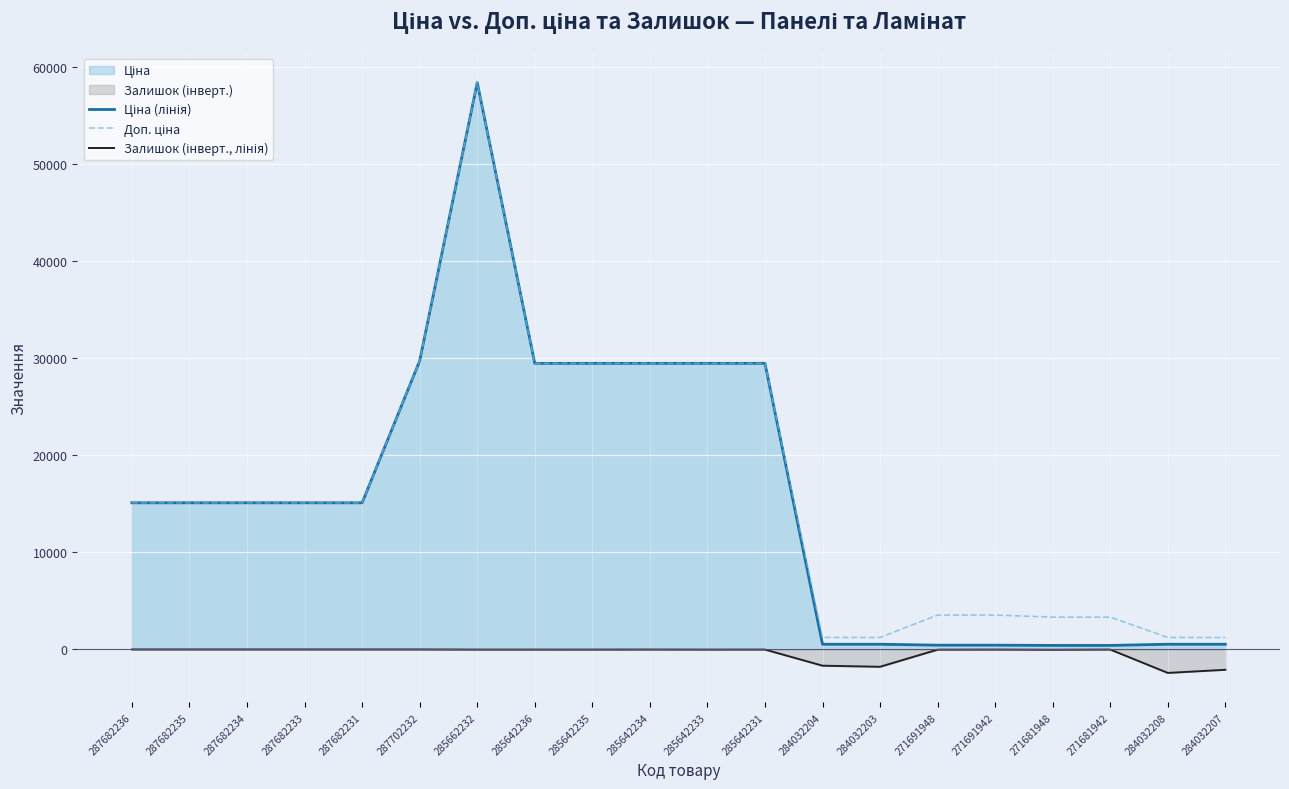

Is the value of Залишок (інверт., лінія) at 271681948 greater than the value of Ціна (лінія) at 271691948?

No